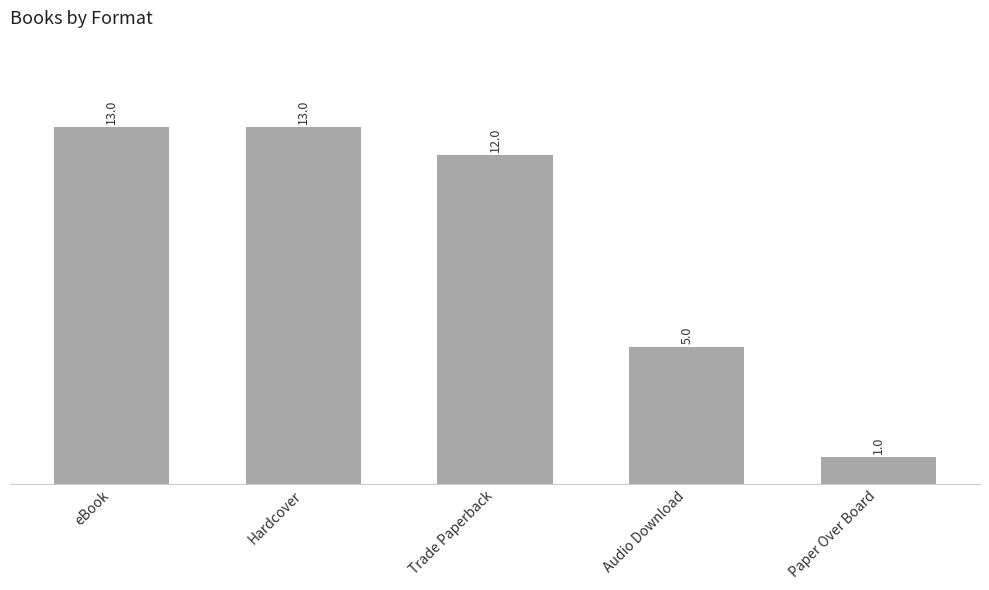

What is the change in value from eBook to Audio Download?

-8